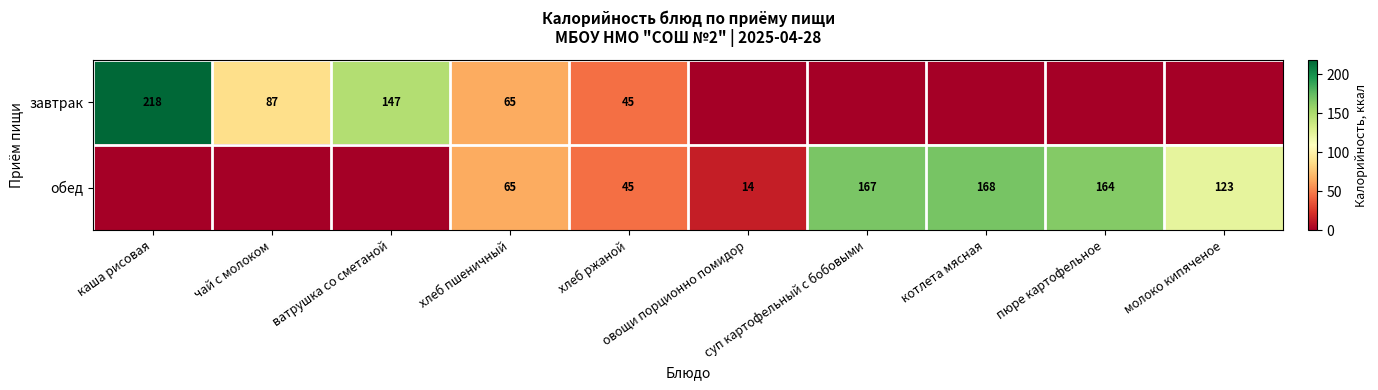

At how many categories does at least one series exceed 94?

6